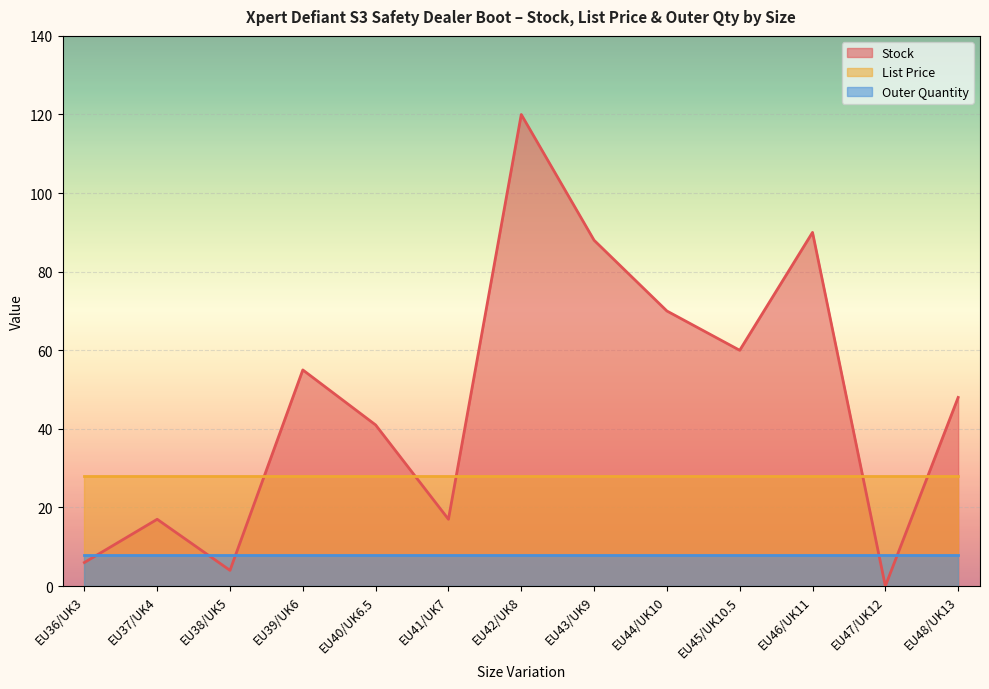

What is the spread (max minus min) of values at EU41/UK7?

19.9